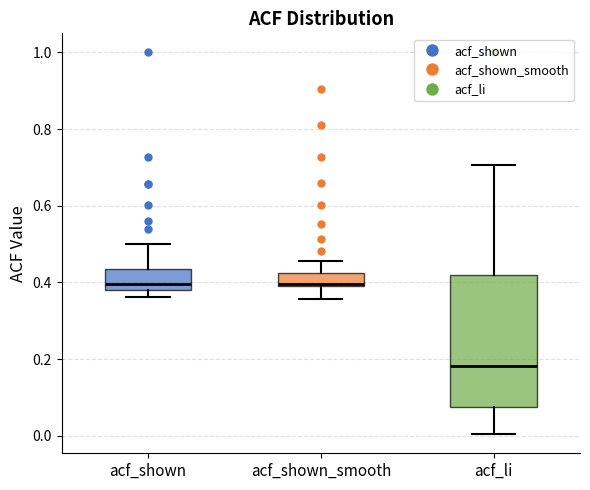

Reading left to right, transcribe this box plot: for each box, give where its median line is, the range the box spans, and where its two whiskers end, as read against the y-axis. The values are not printed on the chart, so give them approximately, as read against the axis.

acf_shown: median 0.40, box 0.38 to 0.44, whiskers 0.36 to 0.50
acf_shown_smooth: median 0.40, box 0.40 to 0.42, whiskers 0.36 to 0.46
acf_li: median 0.18, box 0.08 to 0.42, whiskers 0.00 to 0.70